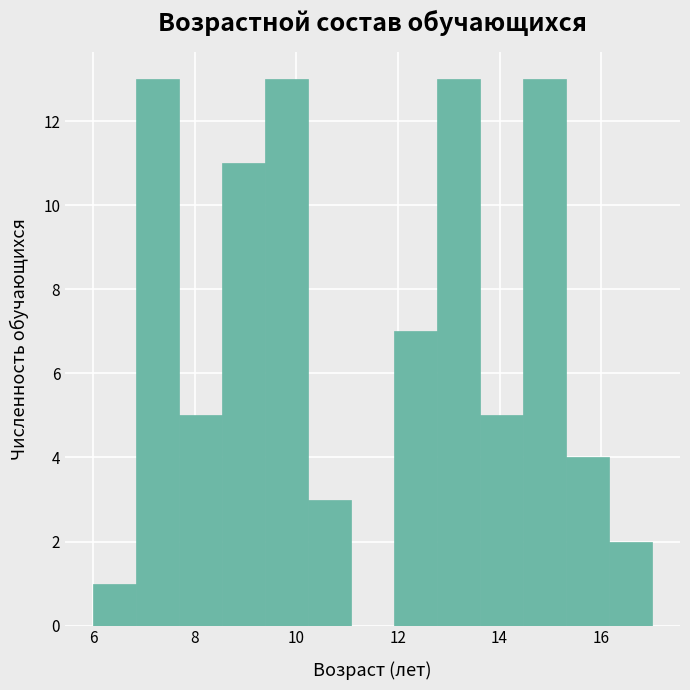

Reading left to right, transcribe this chart: for each bar, give the range it covers on the x-axis and its height. Neither the bar edges nor the heights are printed on the chart, so give them approximately, as read against the axes.

6.0 to 6.8: 1
6.8 to 7.6: 13
7.6 to 8.6: 5
8.6 to 9.4: 11
9.4 to 10.2: 13
10.2 to 11.0: 3
11.0 to 12.0: 0
12.0 to 12.8: 7
12.8 to 13.6: 13
13.6 to 14.4: 5
14.4 to 15.4: 13
15.4 to 16.2: 4
16.2 to 17.0: 2